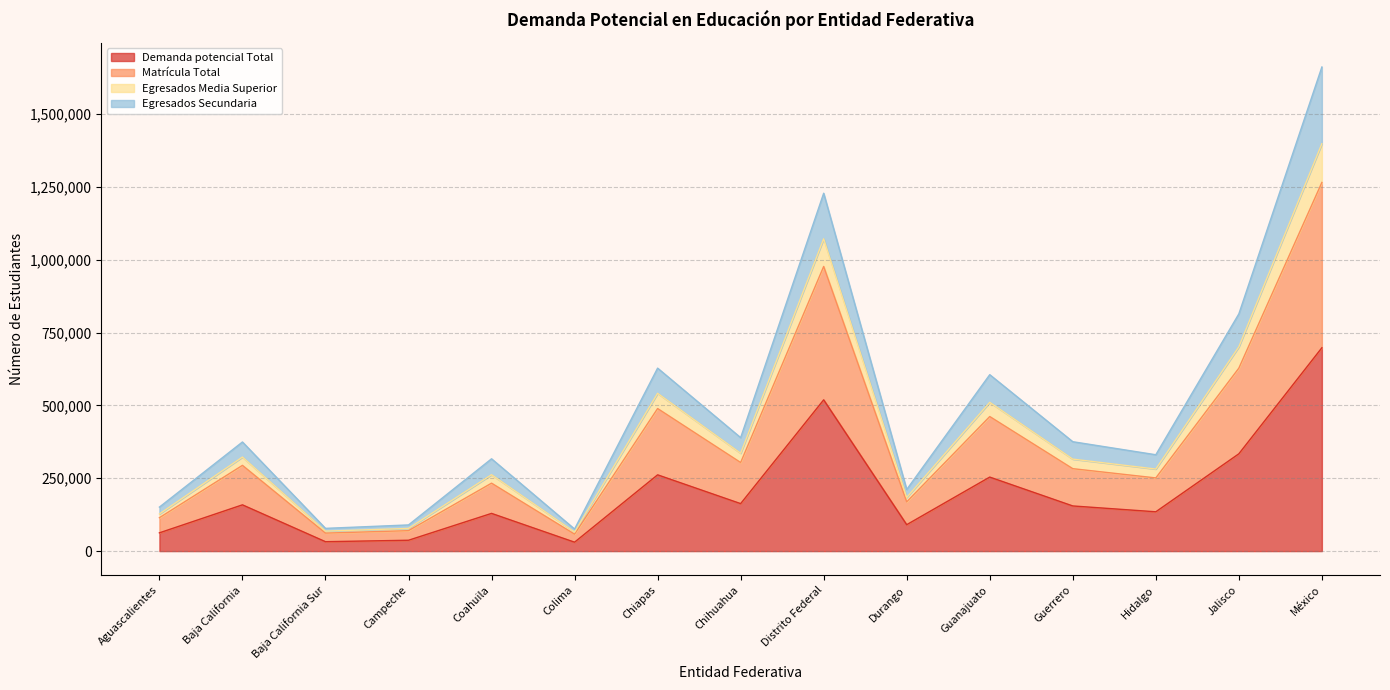

How many data points does each series have?

15